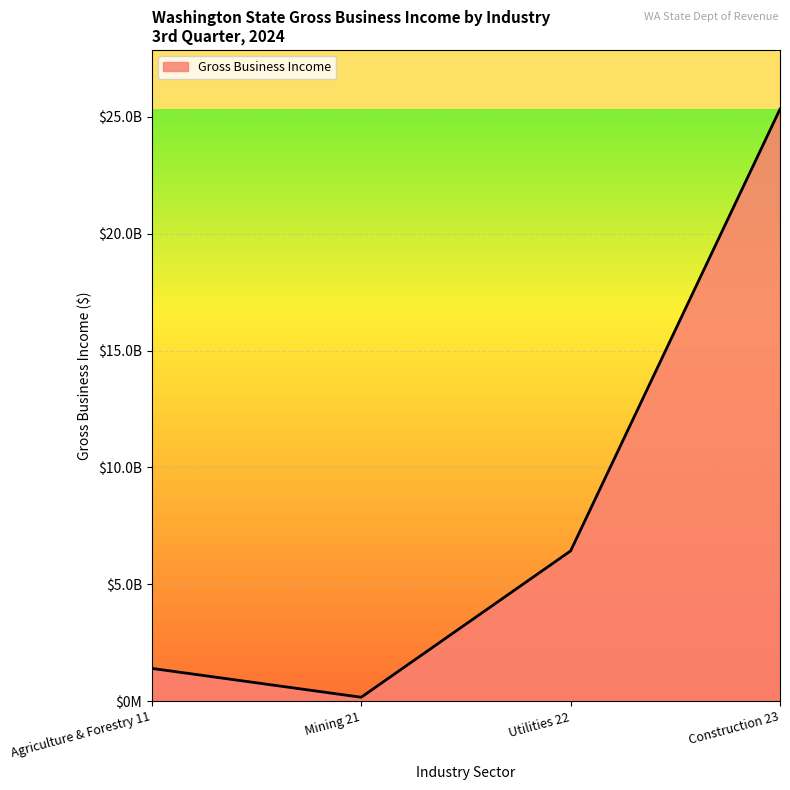

List the labels in order of value, smallest first.

Mining 21, Agriculture & Forestry 11, Utilities 22, Construction 23